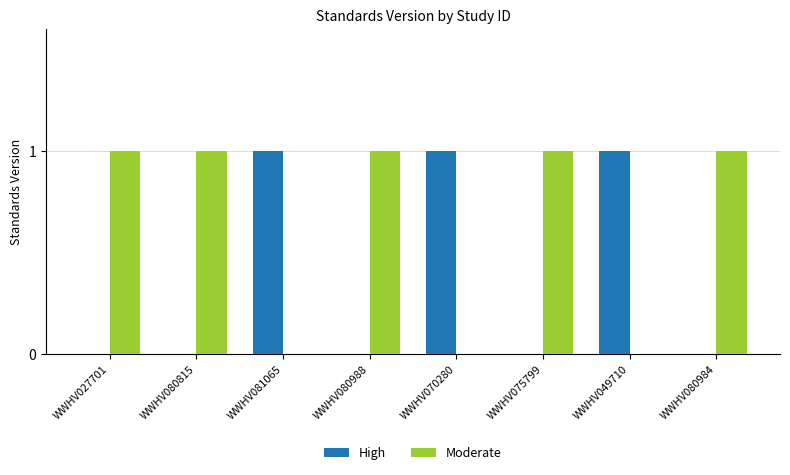

Reading right to left, what are all the values shown in this chart?

High: WWHV080984=0	WWHV049710=1	WWHV075799=0	WWHV070280=1	WWHV080988=0	WWHV081065=1	WWHV080815=0	WWHV027701=0
Moderate: WWHV080984=1	WWHV049710=0	WWHV075799=1	WWHV070280=0	WWHV080988=1	WWHV081065=0	WWHV080815=1	WWHV027701=1